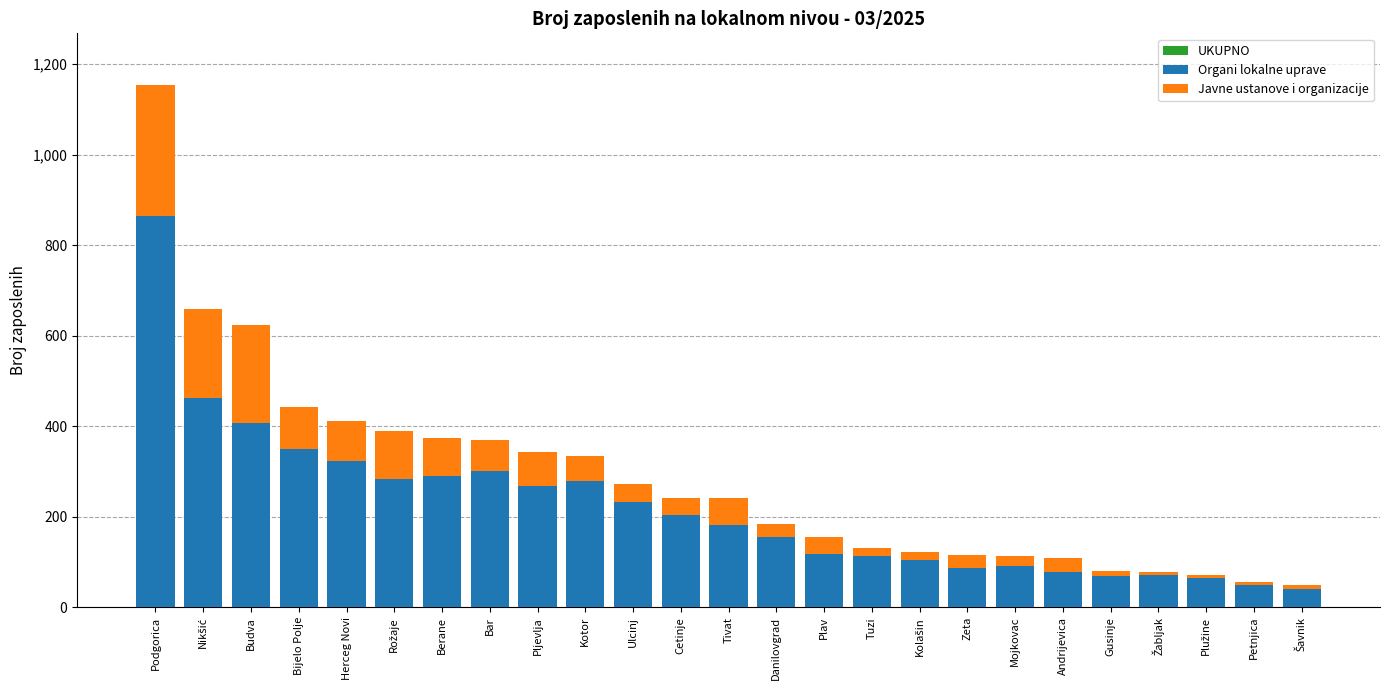

What value does the Organi lokalne uprave series have at Zeta?

87